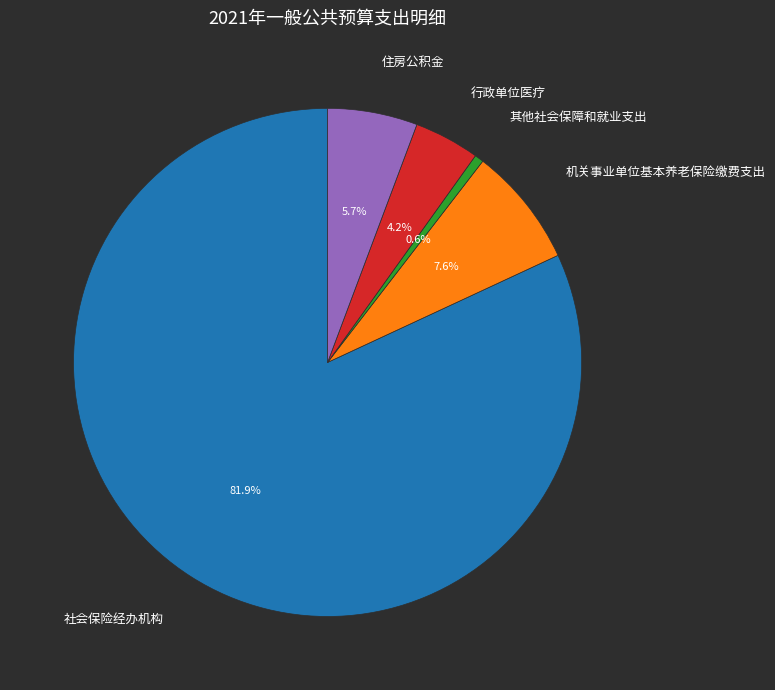

Is there a majority slice in this chart?

Yes